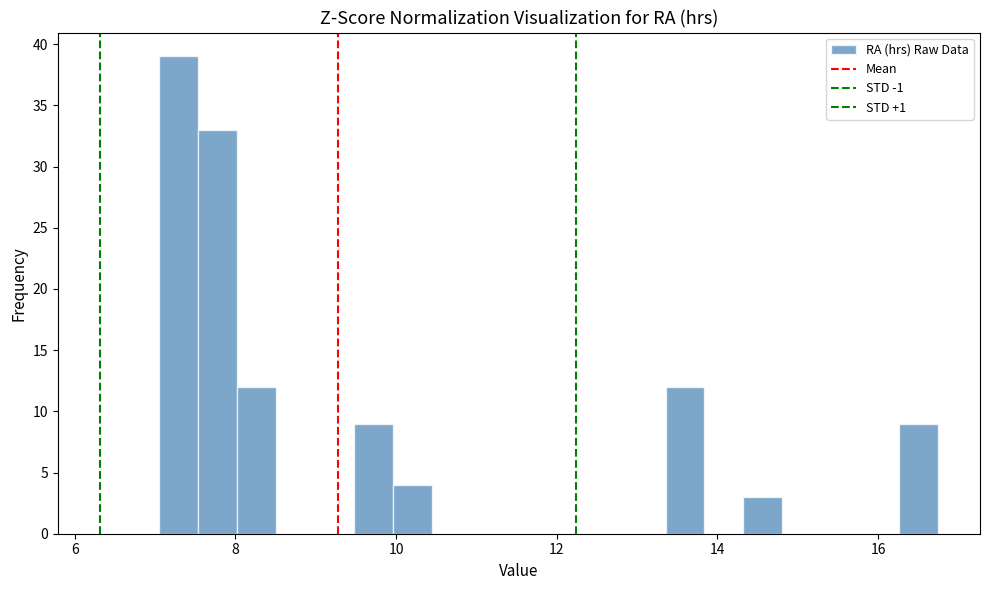

Around what value on the x-axis is the tallest bar? Give the approximate position of its centre, as read against the axis.

7.2